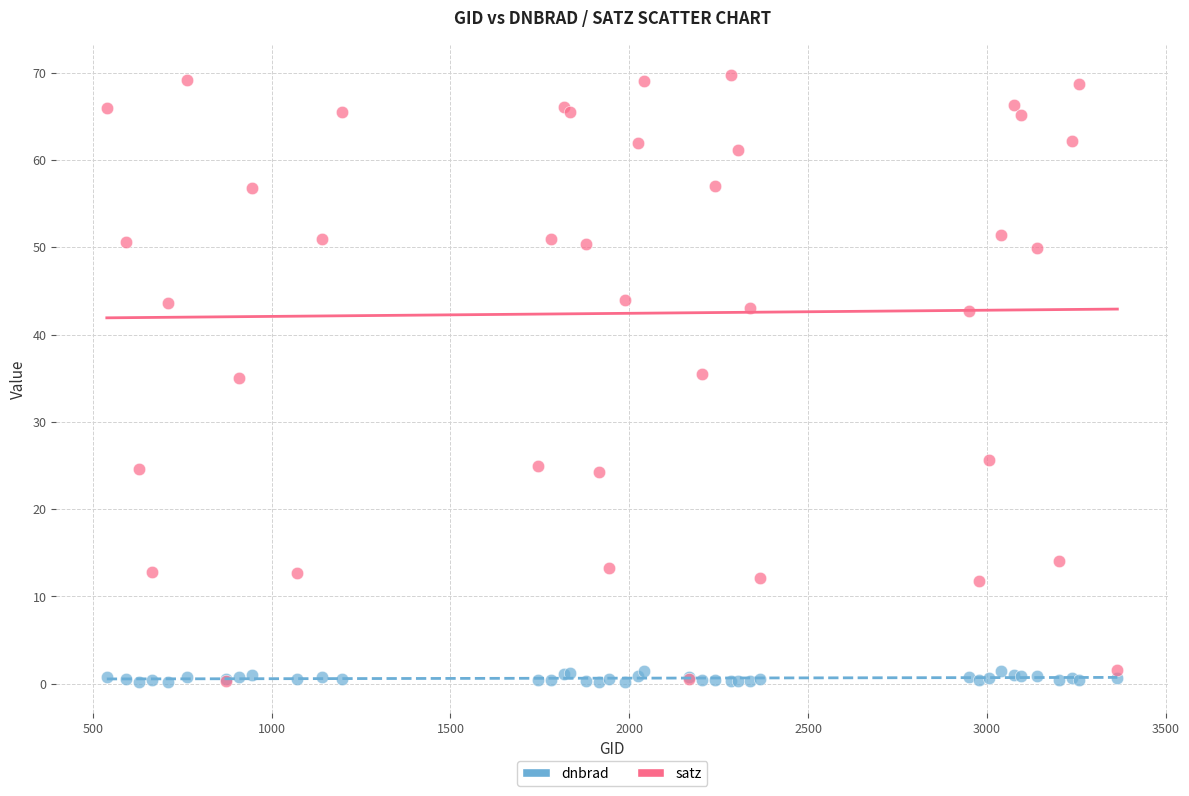

What are all the series names shown in the legend?

dnbrad, satz